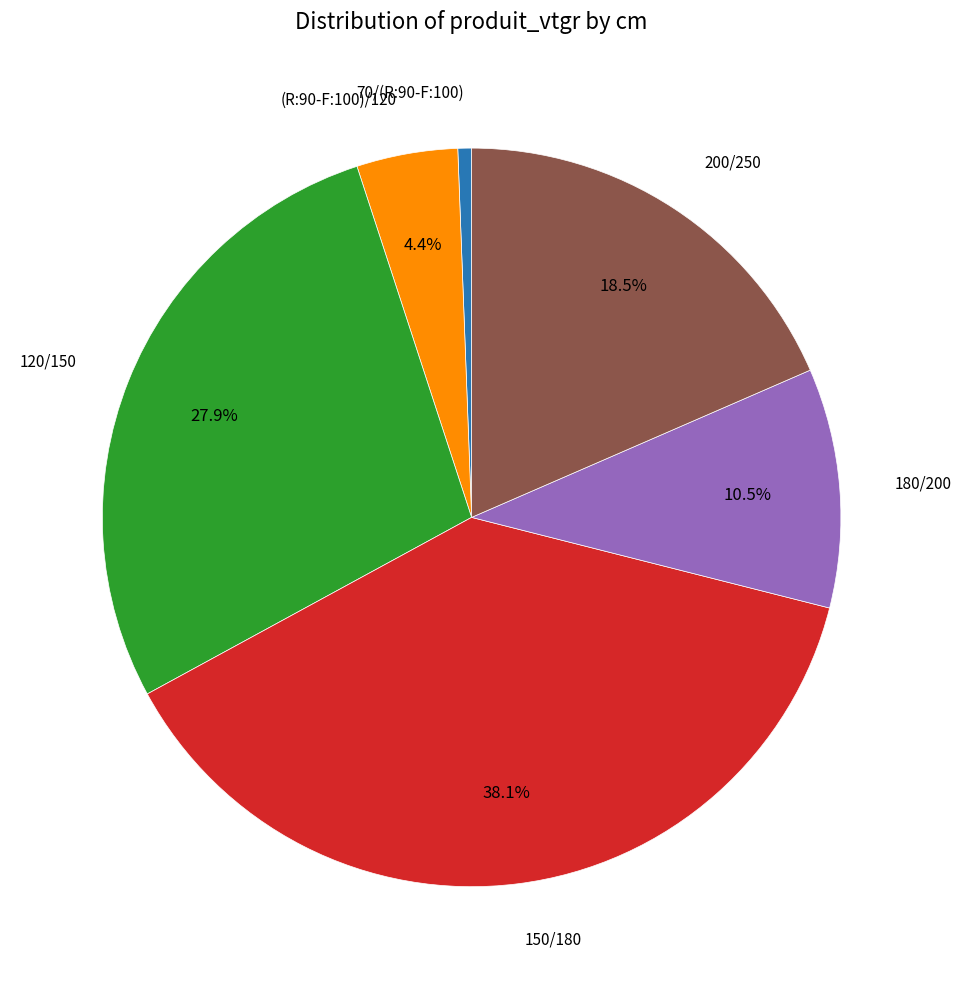

Is there any slice that represents more than half of the pie?

No